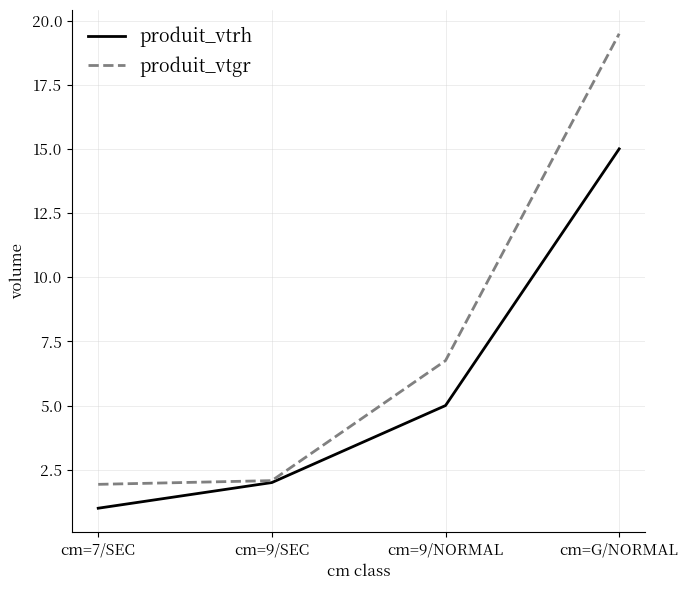

At which category is the sum across all series the highest?

cm=G/NORMAL